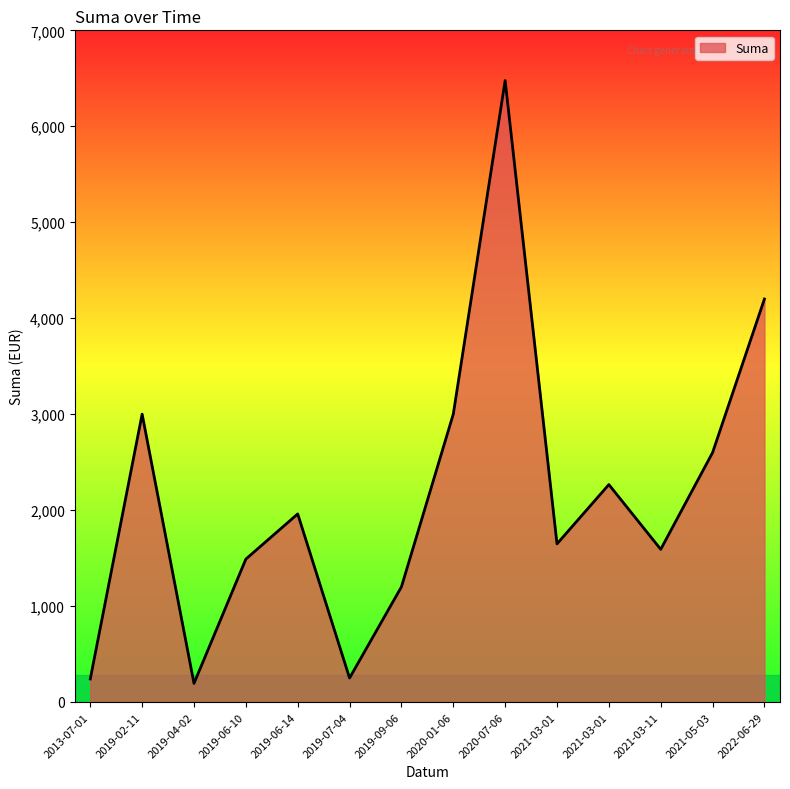

At which category does the chart reach its minimum across all series?

2019-04-02